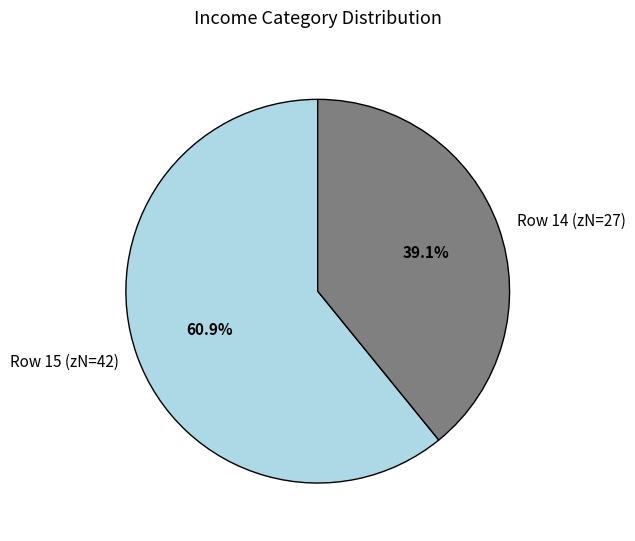

To the nearest percent, what is the difference between the largest and smallest slice percentages?

22%